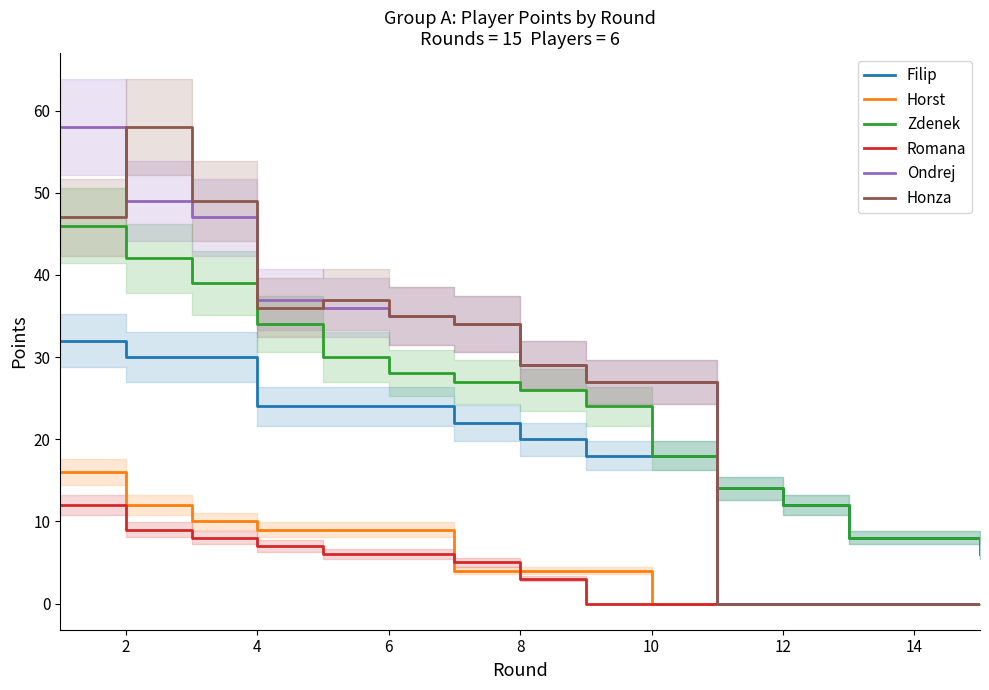

True or false: Romana and Zdenek intersect in this chart.

False